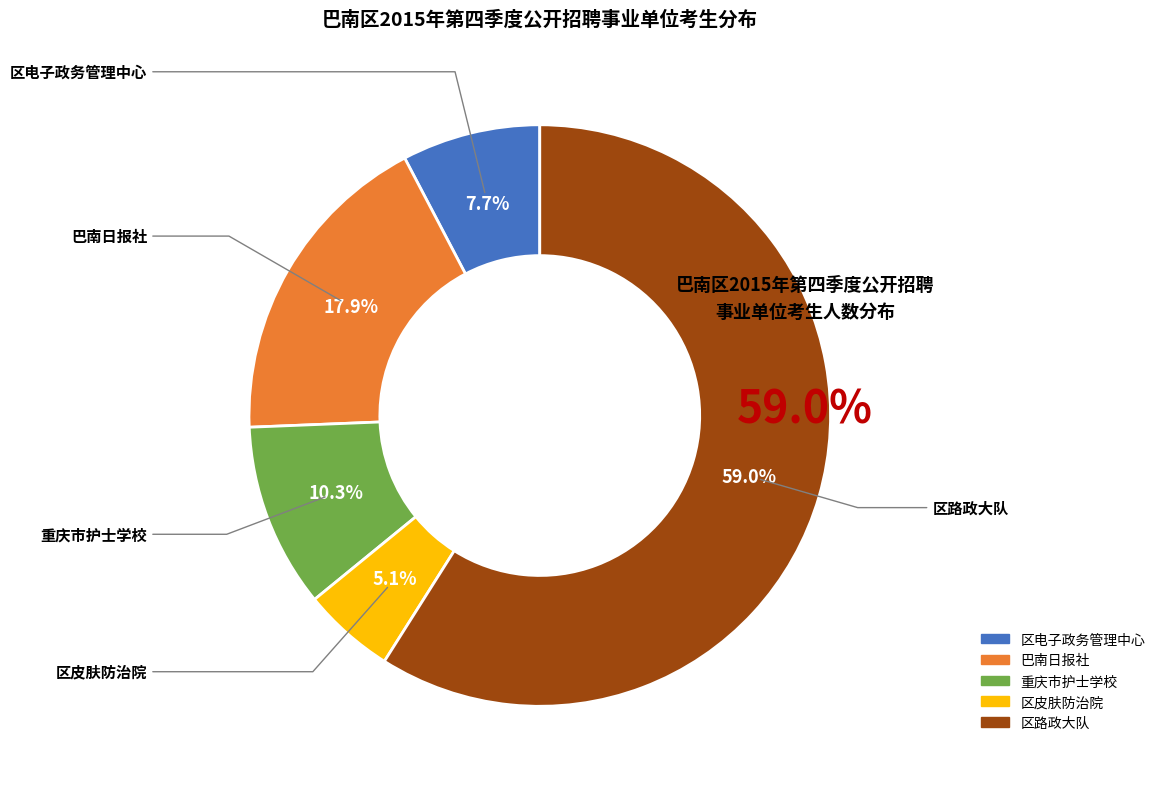

Do 区路政大队 and 巴南日报社 together represent more than half of the pie?

Yes